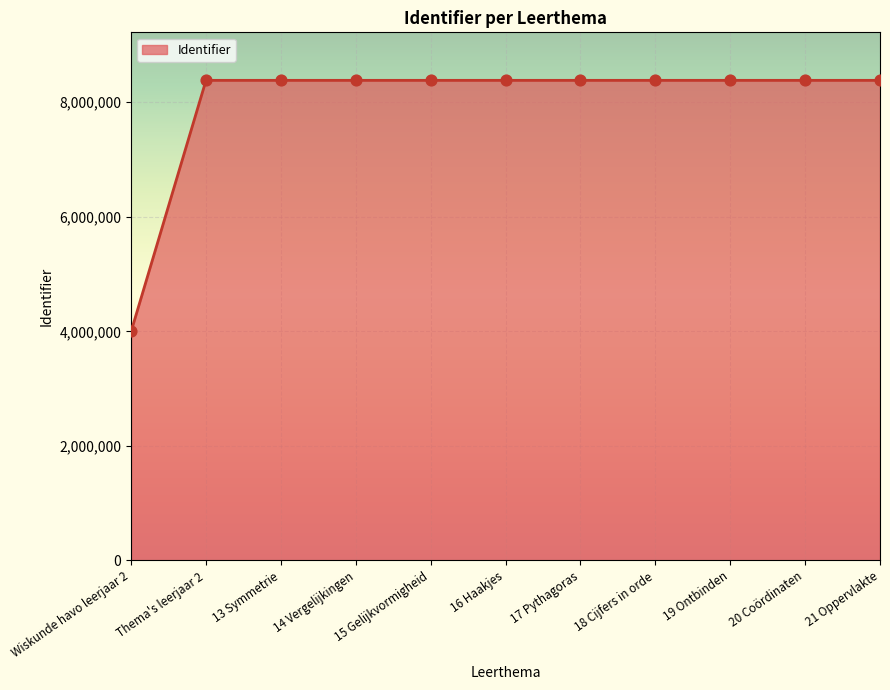

What is the change in value from 15 Gelijkvormigheid to 18 Cijfers in orde?

+6